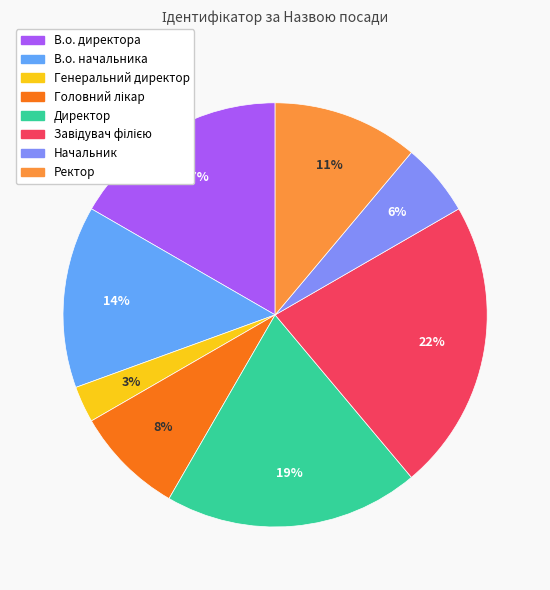

How many segments does this pie chart have?

8